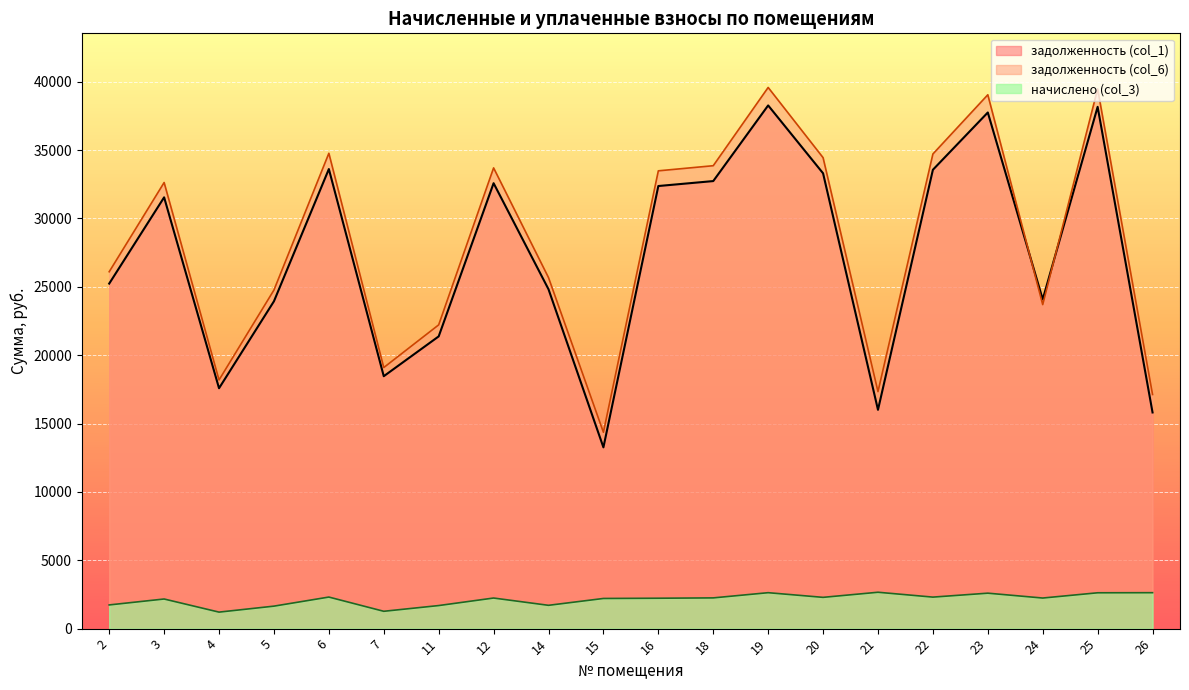

What is the minimum value for задолженность (col_1)?

13257.6